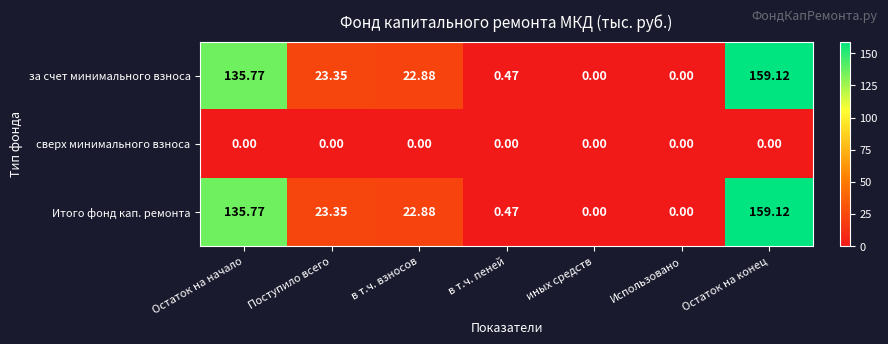

How many series are shown in this chart?

3